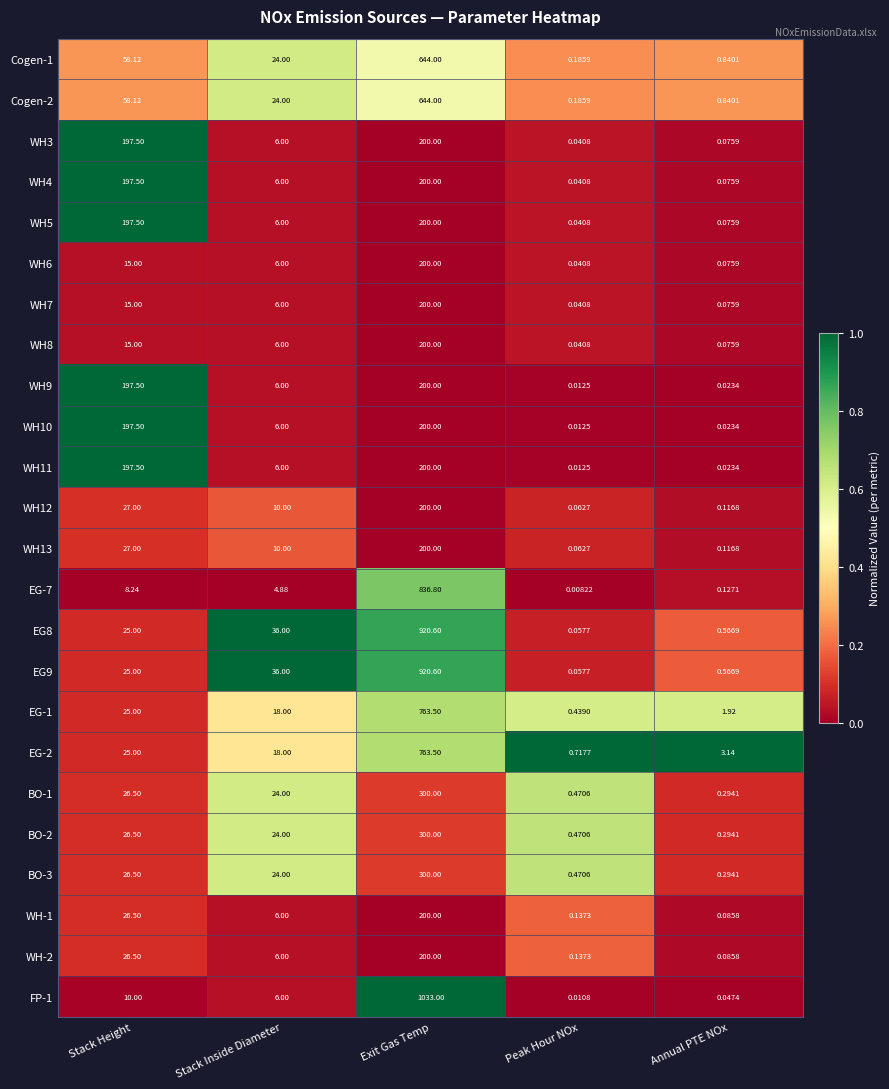

Which label corresponds to the largest value in the chart?

Exit Gas Temp